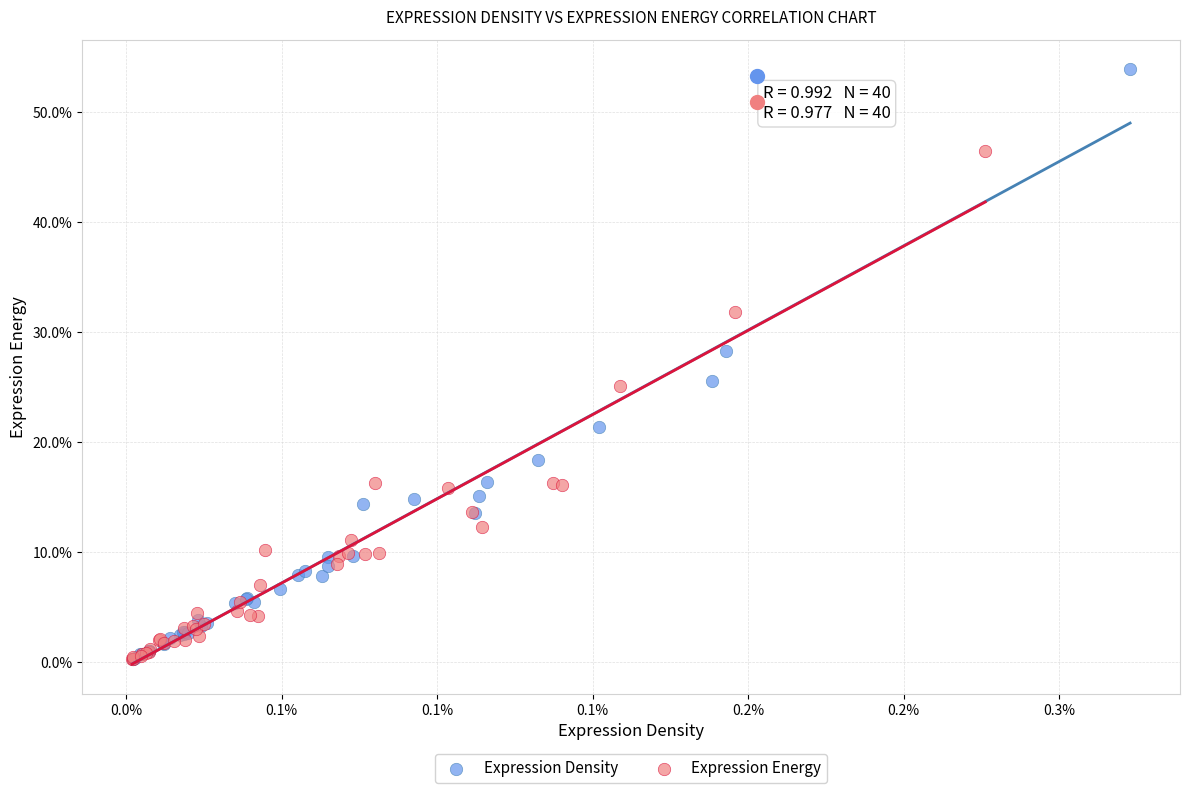

What are all the series names shown in the legend?

Expression Density, Expression Energy